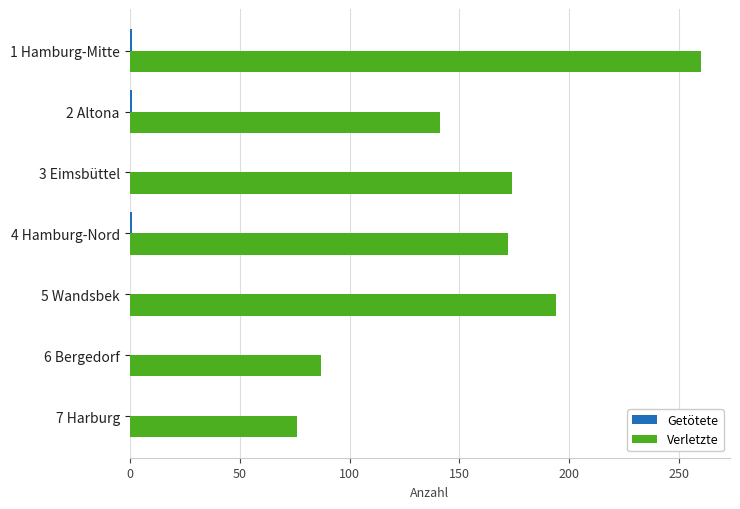

Is it true that Verletzte equals 150 at 6 Bergedorf?

False